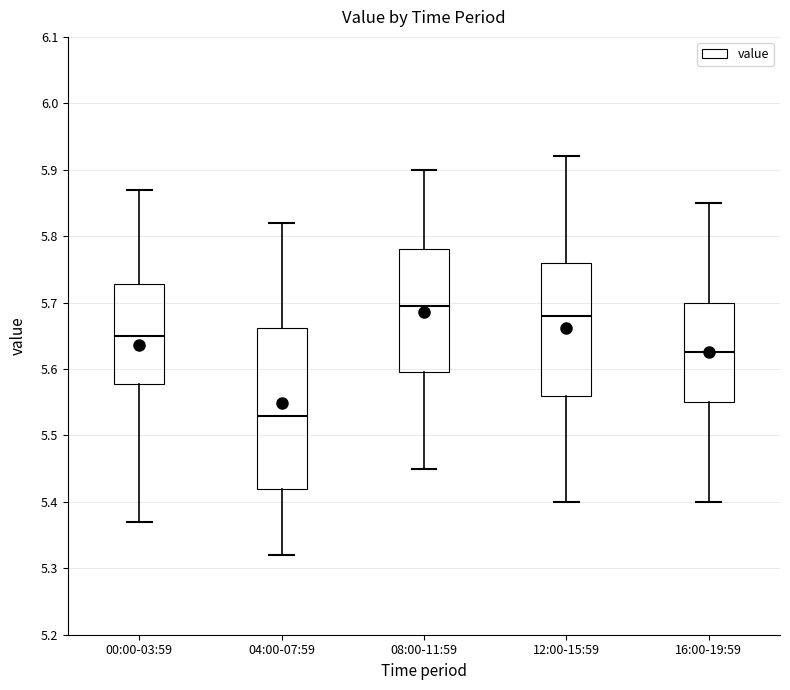

Reading left to right, read every box against the y-axis: the position of its median line, the range the box covers, and the ends of its whiskers. The values are not printed on the chart, so give them approximately, as read against the axis.

00:00-03:59: median 5.65, box 5.58 to 5.73, whiskers 5.37 to 5.87
04:00-07:59: median 5.53, box 5.42 to 5.66, whiskers 5.32 to 5.82
08:00-11:59: median 5.70, box 5.60 to 5.78, whiskers 5.45 to 5.90
12:00-15:59: median 5.68, box 5.56 to 5.76, whiskers 5.40 to 5.92
16:00-19:59: median 5.63, box 5.55 to 5.70, whiskers 5.40 to 5.85